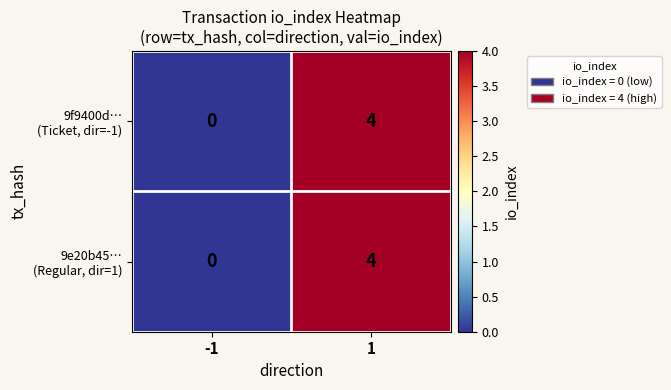

What is the total value across all series at 1?

8